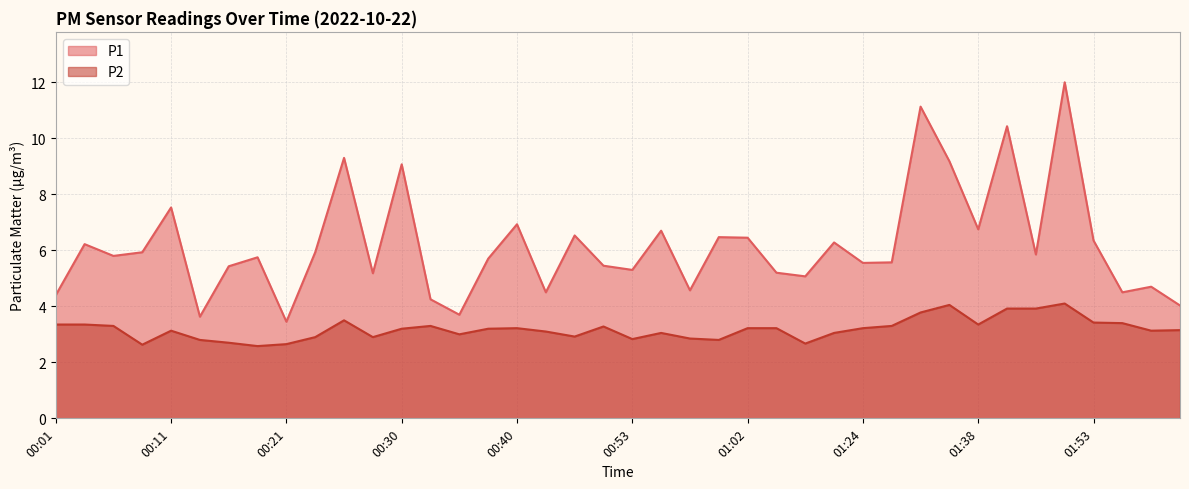

True or false: P1 and P2 cross at least once.

False